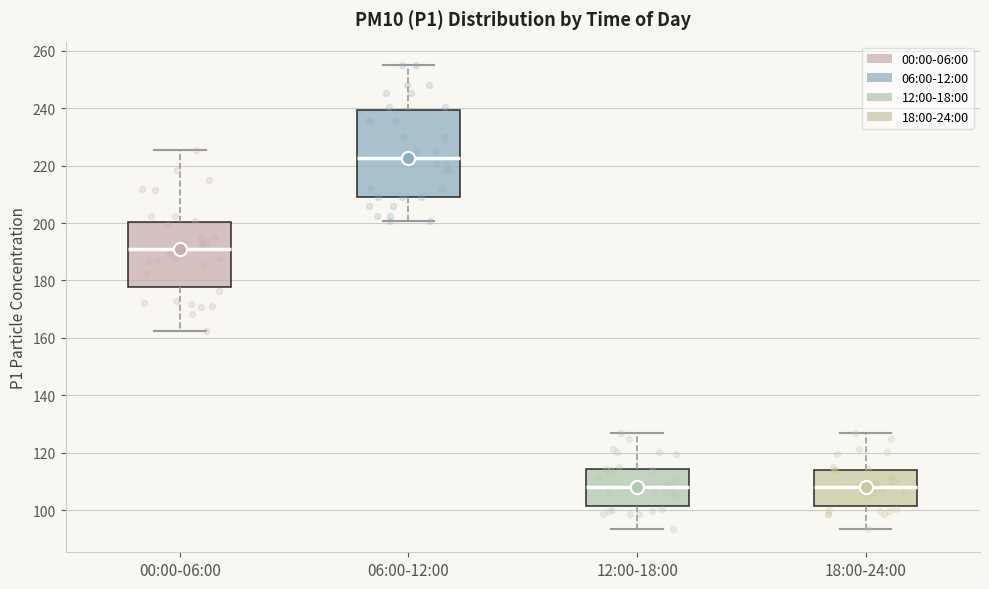

Which box is the tallest, from its lower edge to its upper edge?

06:00-12:00